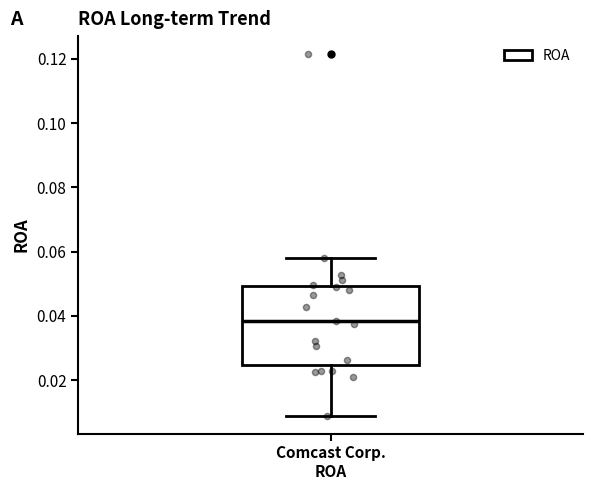

Transcribe this box plot: give where the median line is, the range the box spans, and where the two whiskers end, as read against the y-axis. The values are not printed on the chart, so give them approximately, as read against the axis.

median 0.038, box 0.024 to 0.050, whiskers 0.010 to 0.058